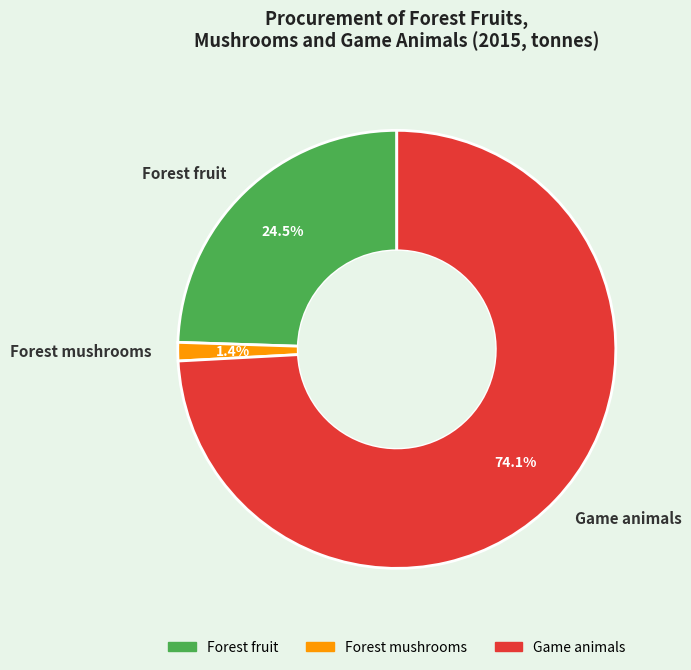

To the nearest percent, what is the average slice percentage?

33%